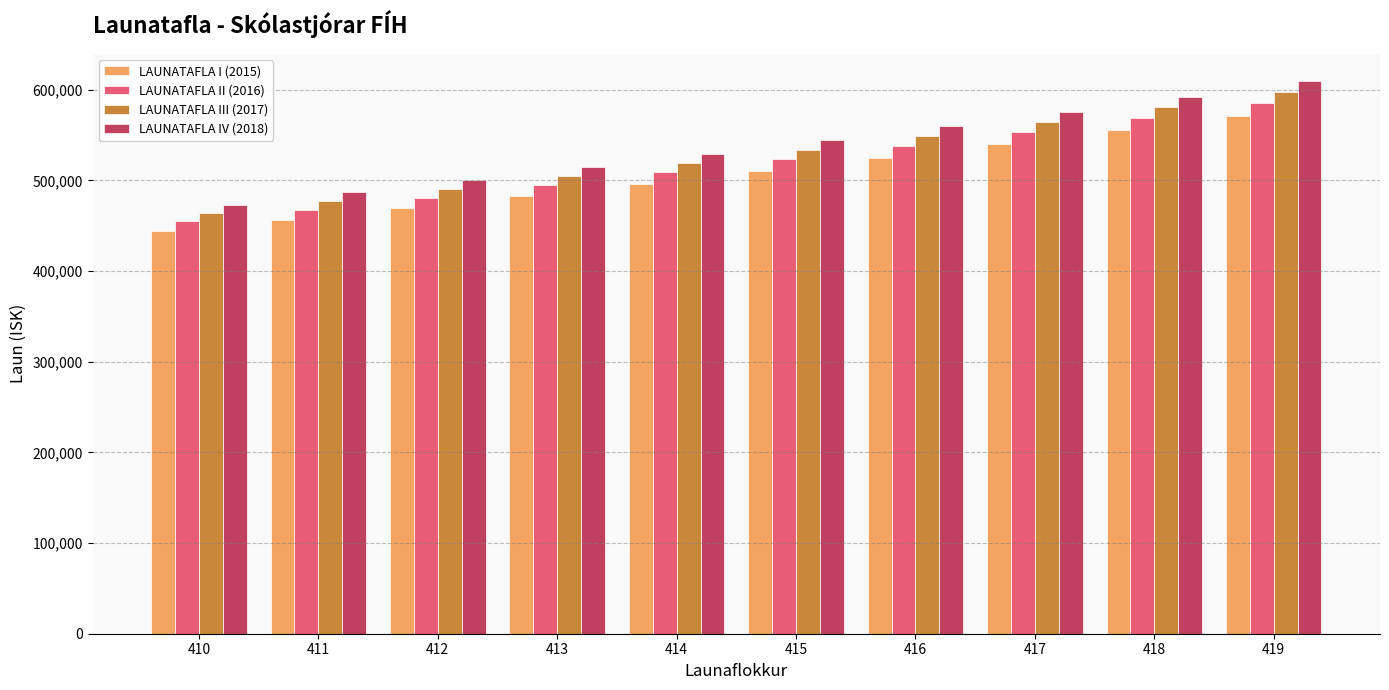

At which category does the chart reach its peak across all series?

419